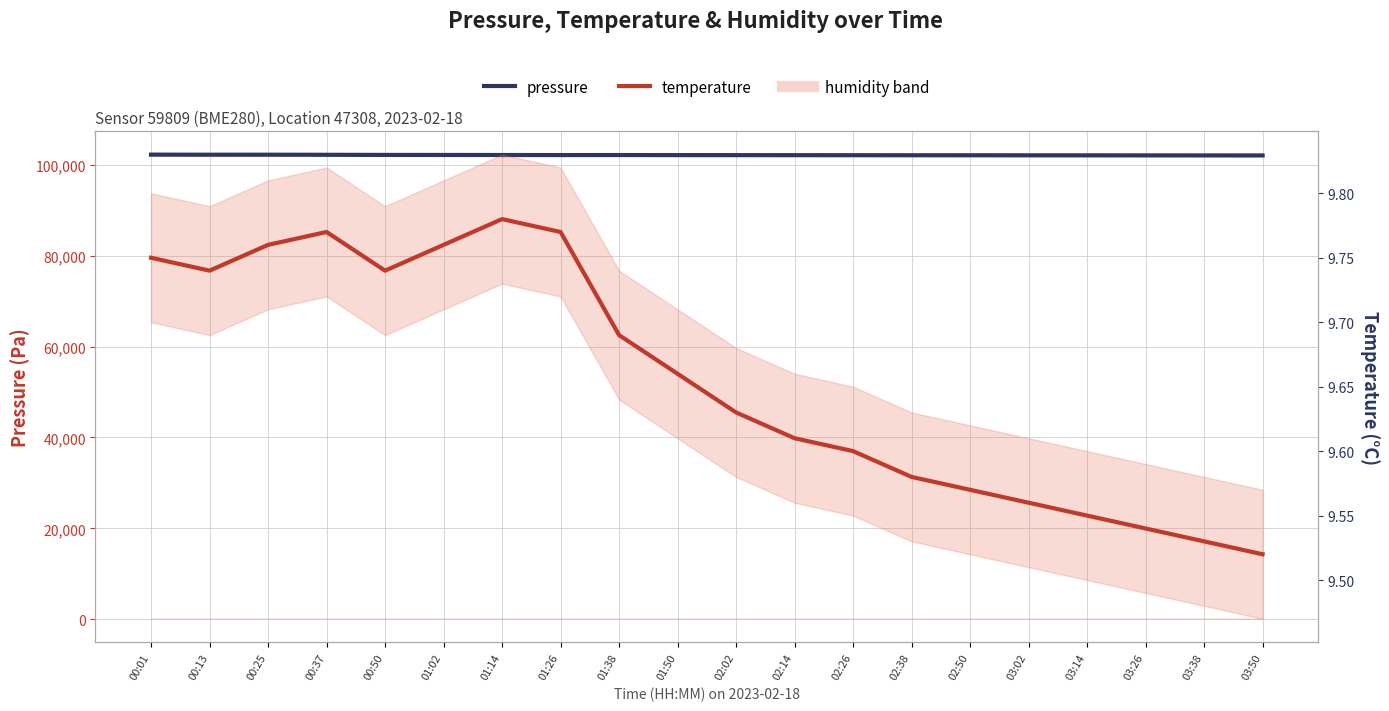

True or false: temperature and pressure cross at least once.

False